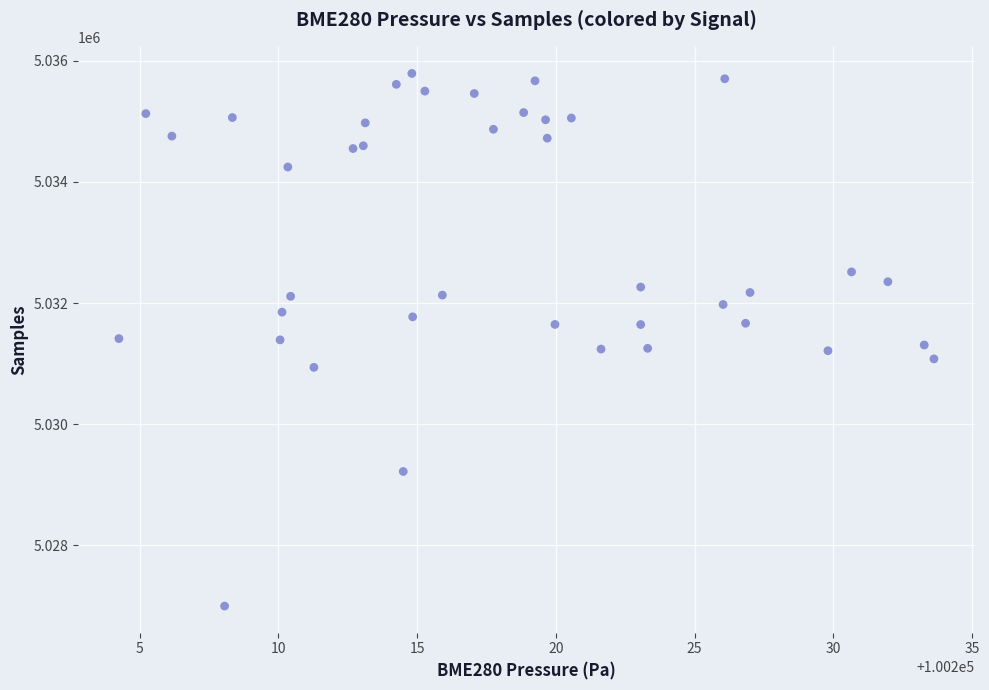

What is the range of Y values (max minus min)?

8794